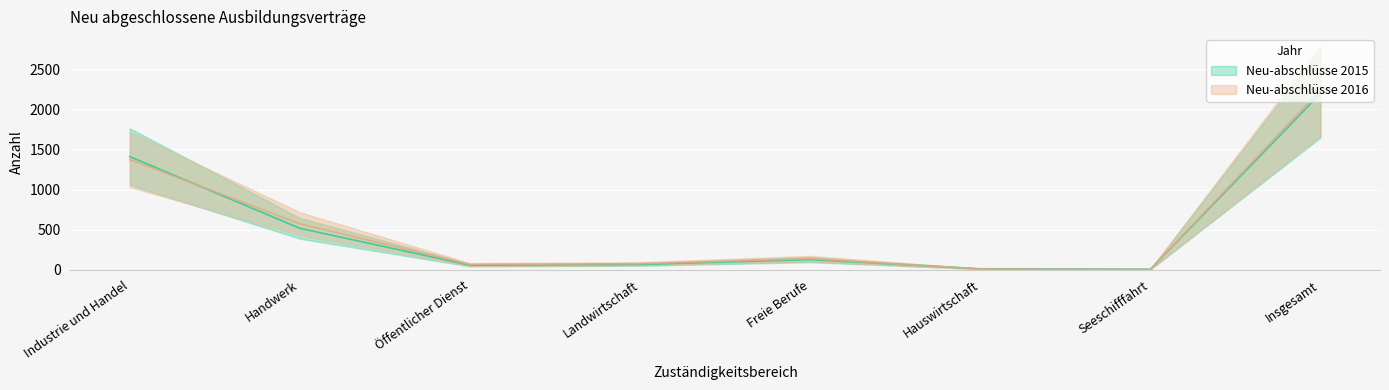

What is the highest value of the Neu-abschlüsse 2015 series?

2196